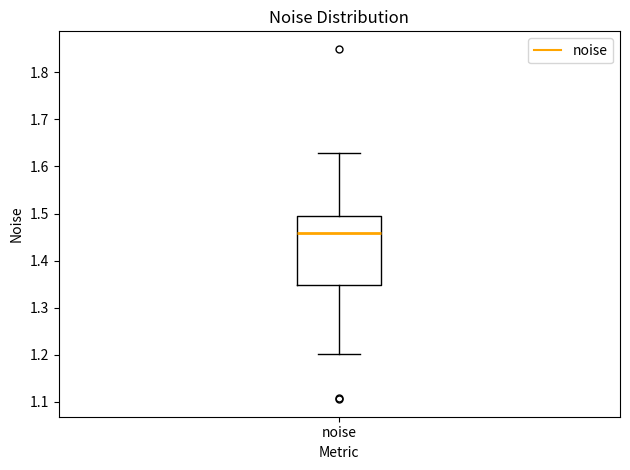

Read this box plot against the y-axis: the position of the median line, the range covered by the box, and the ends of both whiskers. The values are not printed on the chart, so give them approximately, as read against the axis.

median 1.46, box 1.35 to 1.49, whiskers 1.20 to 1.63